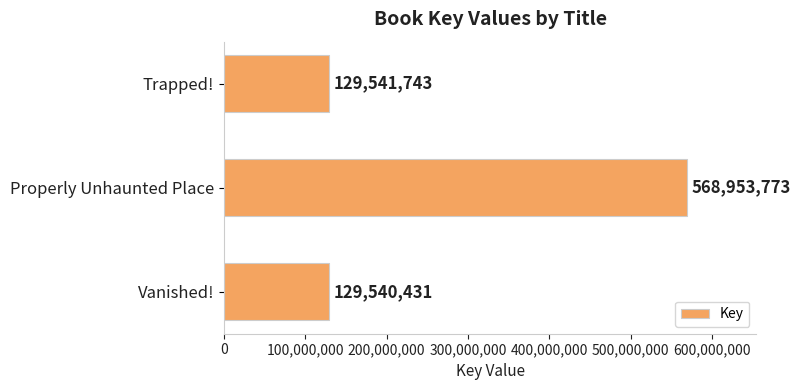

True or false: the data shows 52685849 at Trapped!.

False